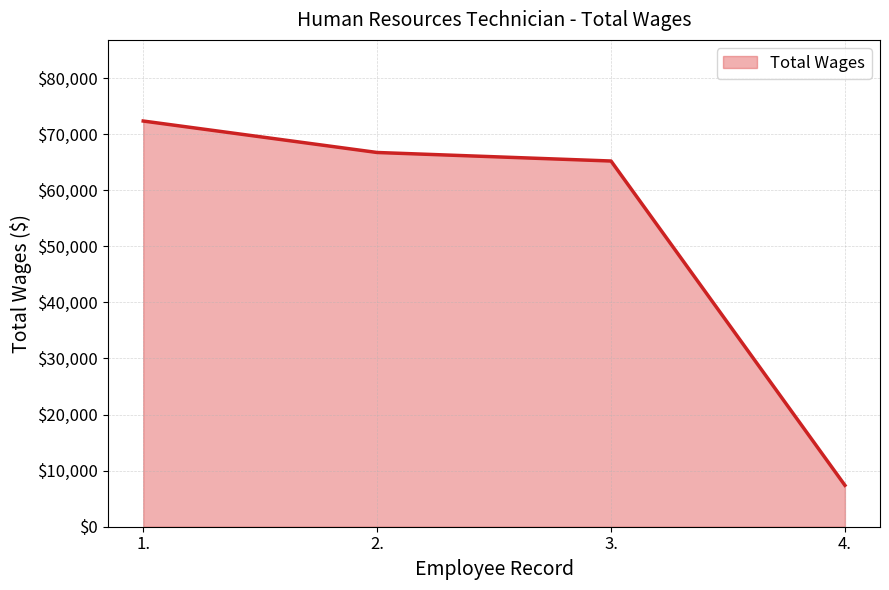

What is the change in value from 3. to 4.?

-57817